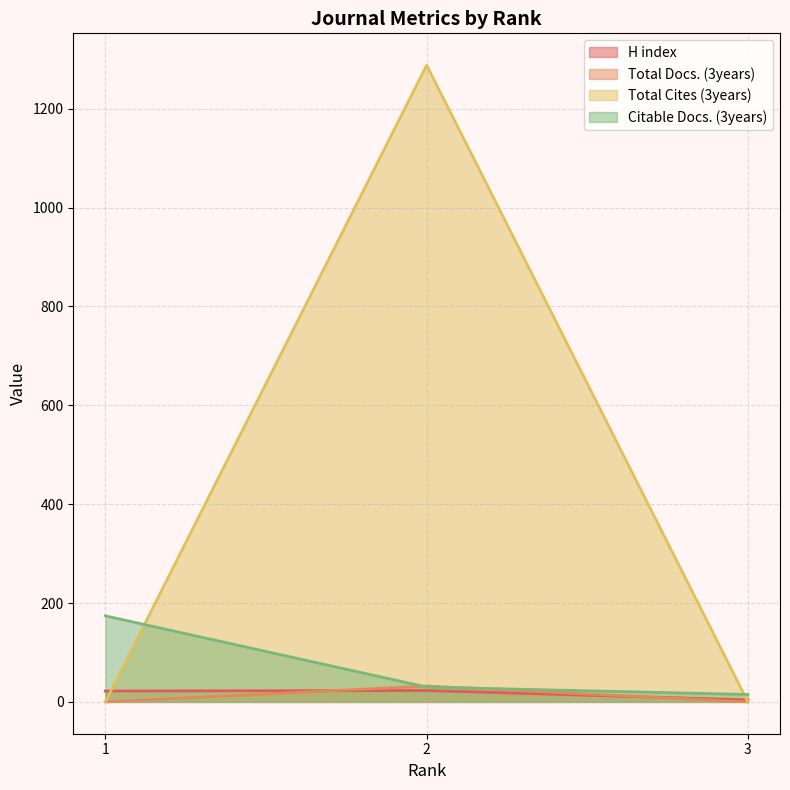

What is the value of the Citable Docs. (3years) point at the 1st from the left?

174